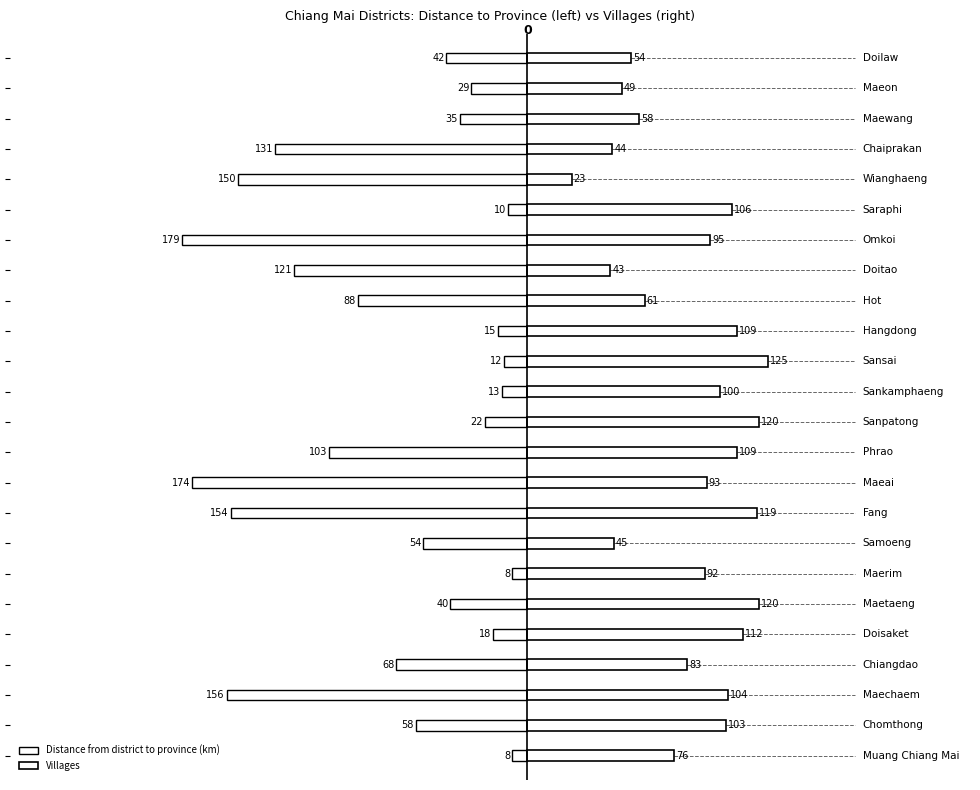

Reading left to right, what are all the values shown in this chart?

Distance from district to province (km): -8	-58	-156	-68	-18	-40	-8	-54	-154	-174	-103	-22	-13	-12	-15	-88	-121	-179	-10	-150	-131	-35	-29	-42
Villages: 76	103	104	83	112	120	92	45	119	93	109	120	100	125	109	61	43	95	106	23	44	58	49	54